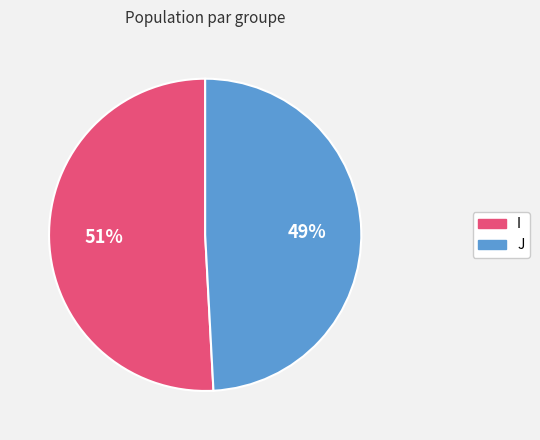

To the nearest percent, what is the difference between the largest and smallest slice percentages?

2%